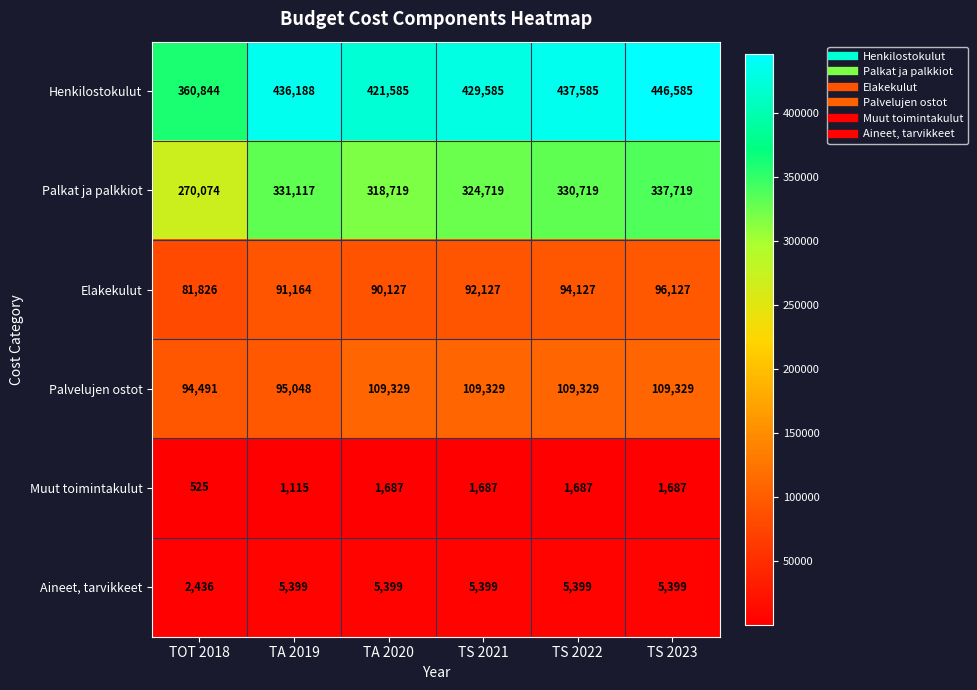

How many distinct data groups are displayed?

6